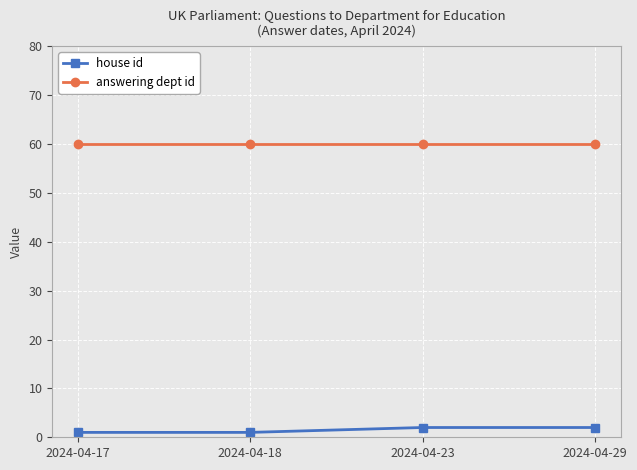

The answering dept id series shows 92 at 2024-04-23. True or false?

False